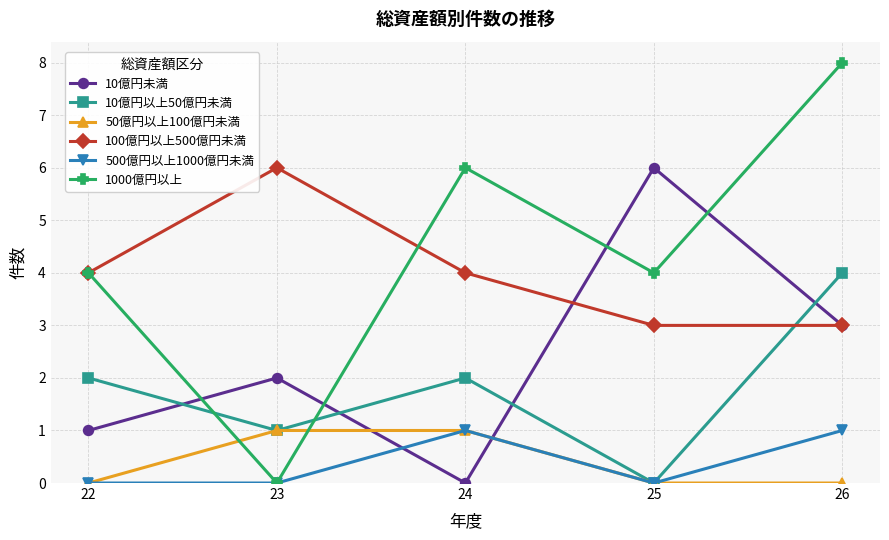

How many series are shown in this chart?

6